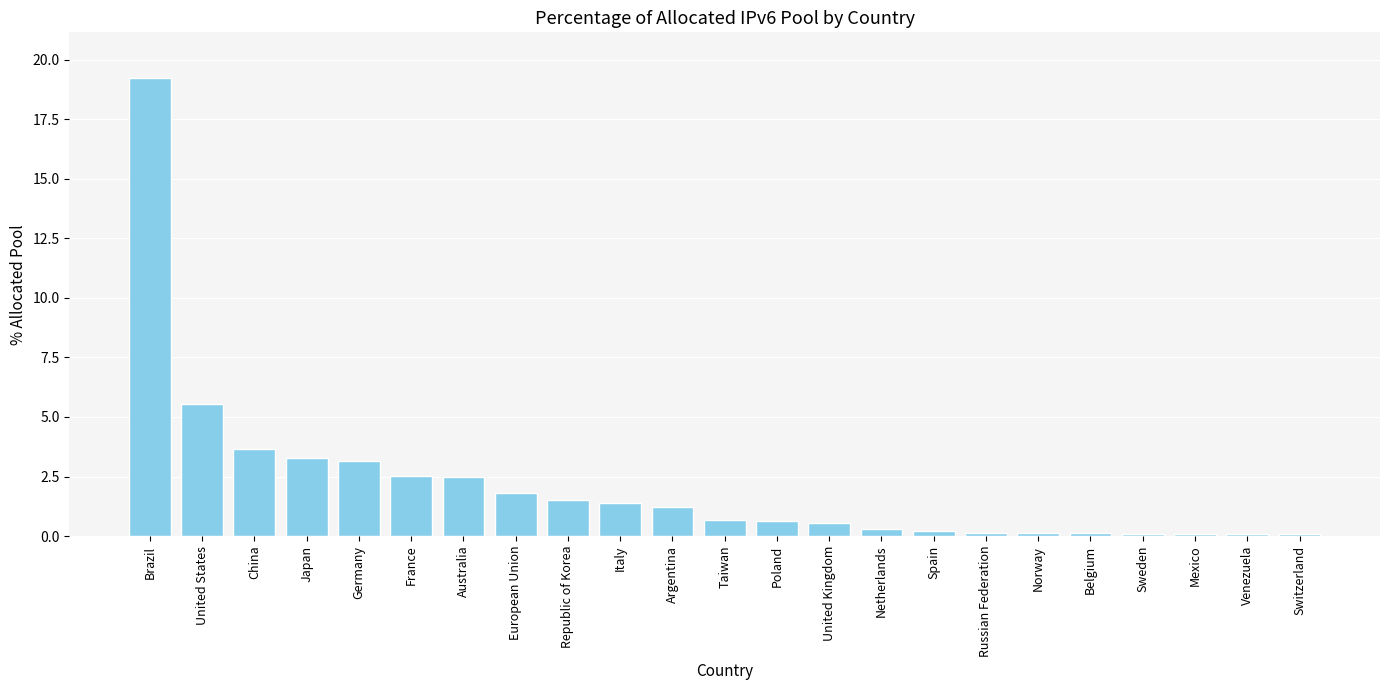

What is the label of the 12th bar from the right?

Taiwan